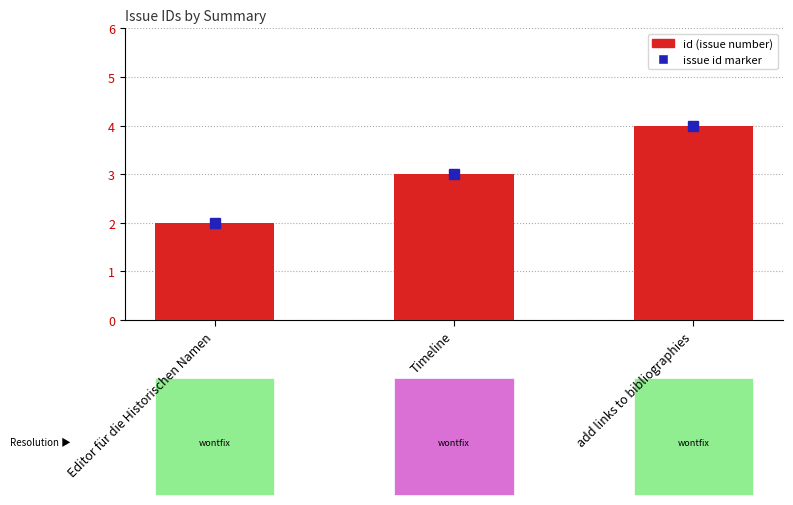

How many values are between 2 and 4?

3